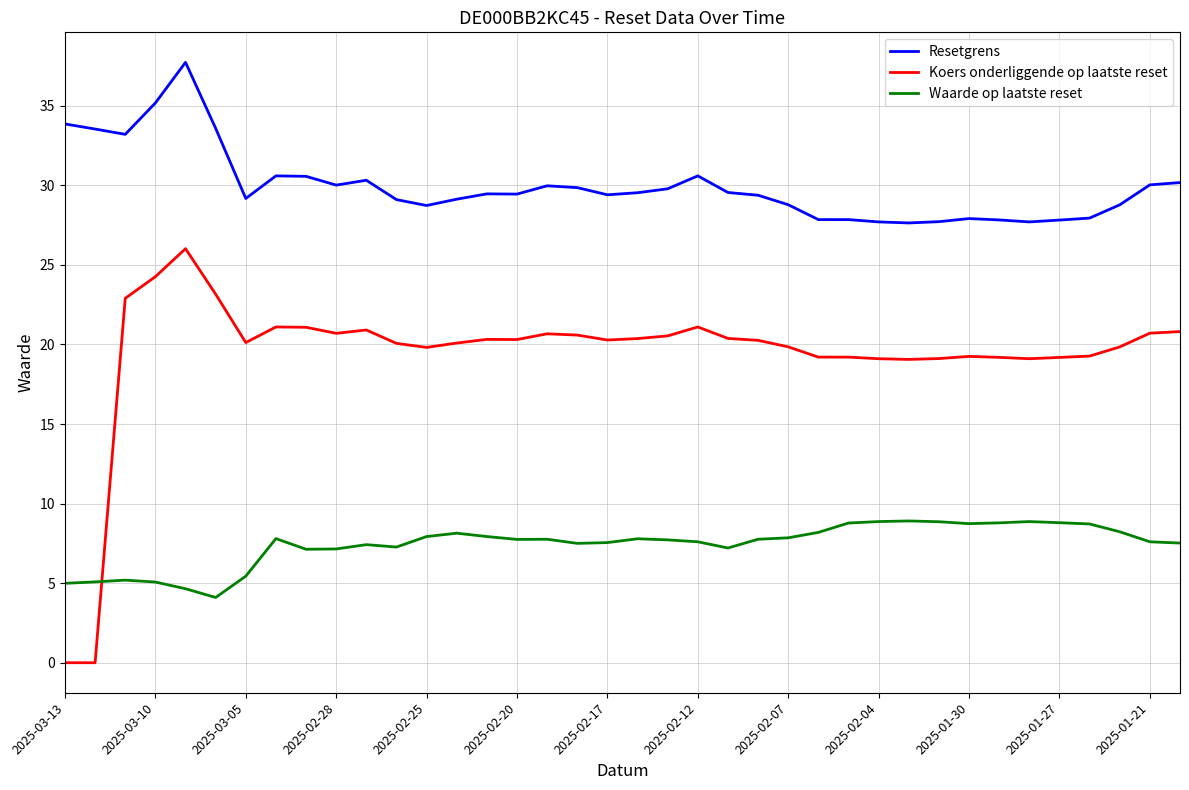

What is the highest value of the Koers onderliggende op laatste reset series?

26.0